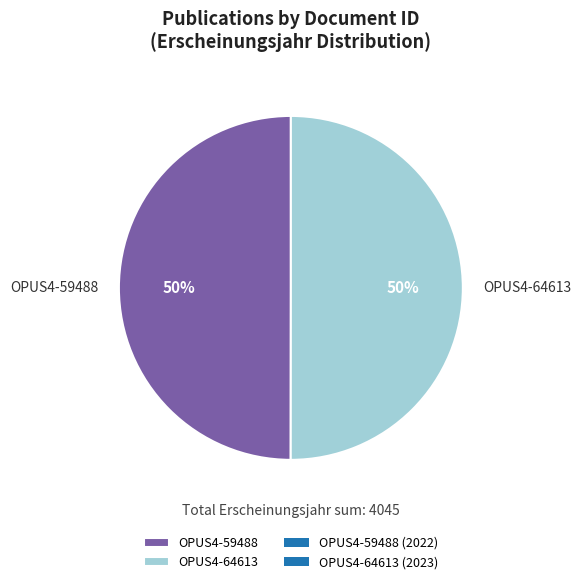

To the nearest percent, what portion does OPUS4-64613 represent?

50%